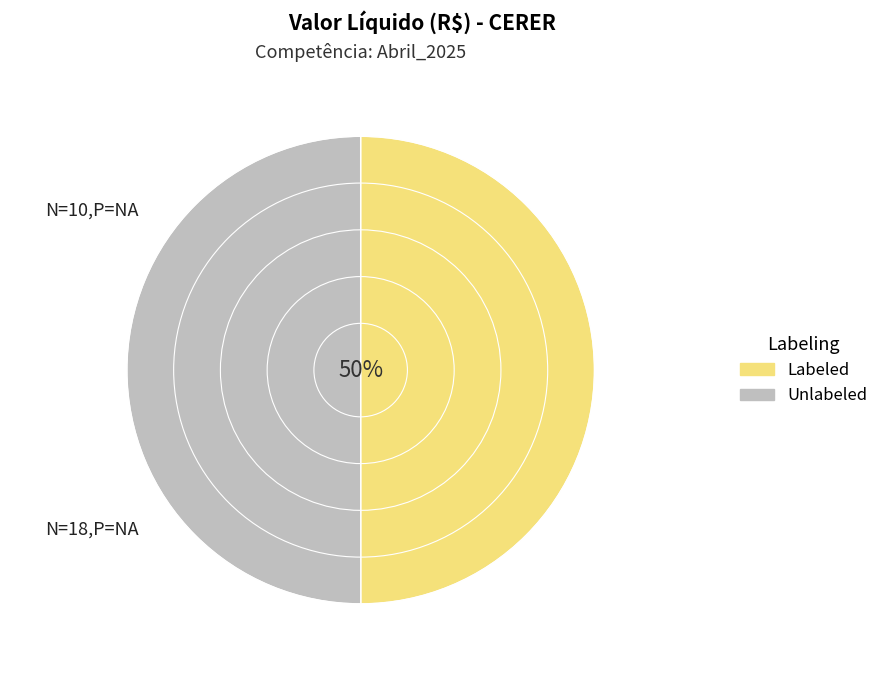

To the nearest percent, what is the combined percentage of Labeled and Unlabeled?

100%